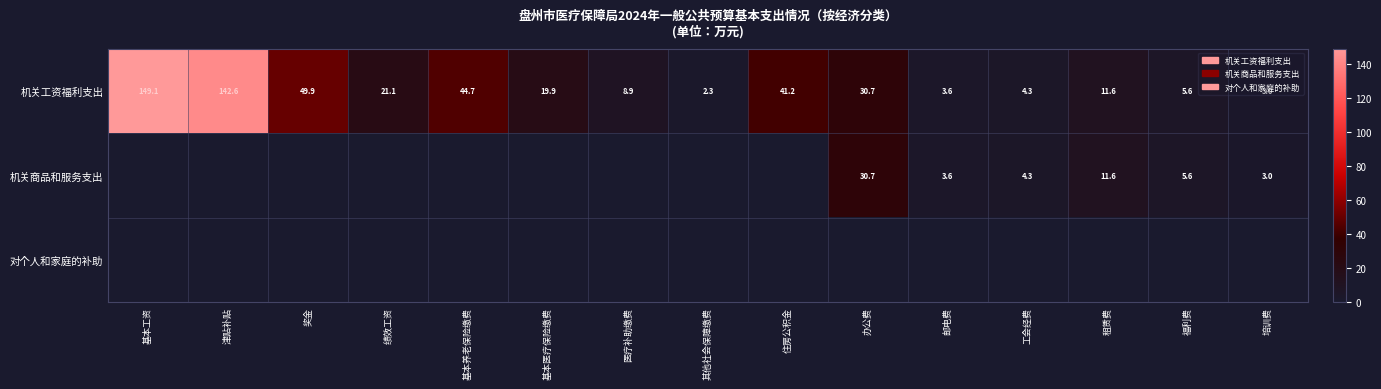

The 机关工资福利支出 series shows 11.6 at 租赁费. True or false?

True